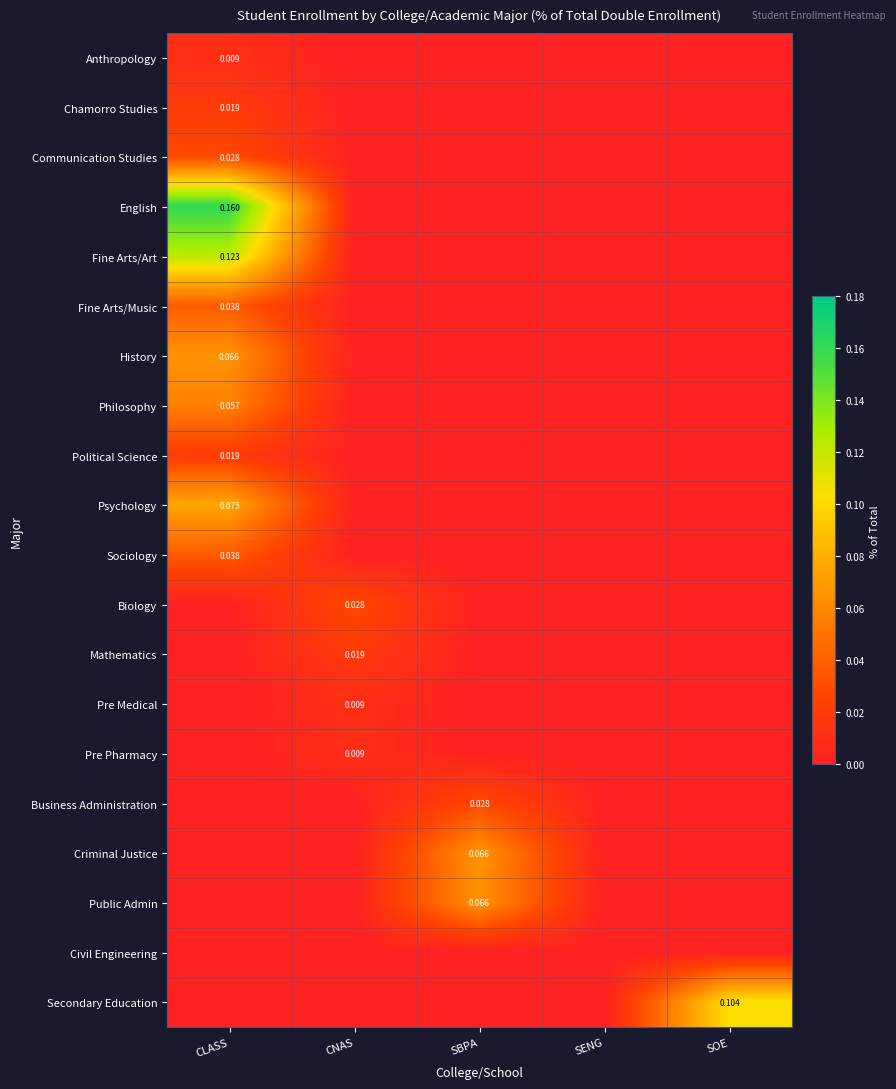

Where is Chamorro Studies nearest to the value 0?

CNAS